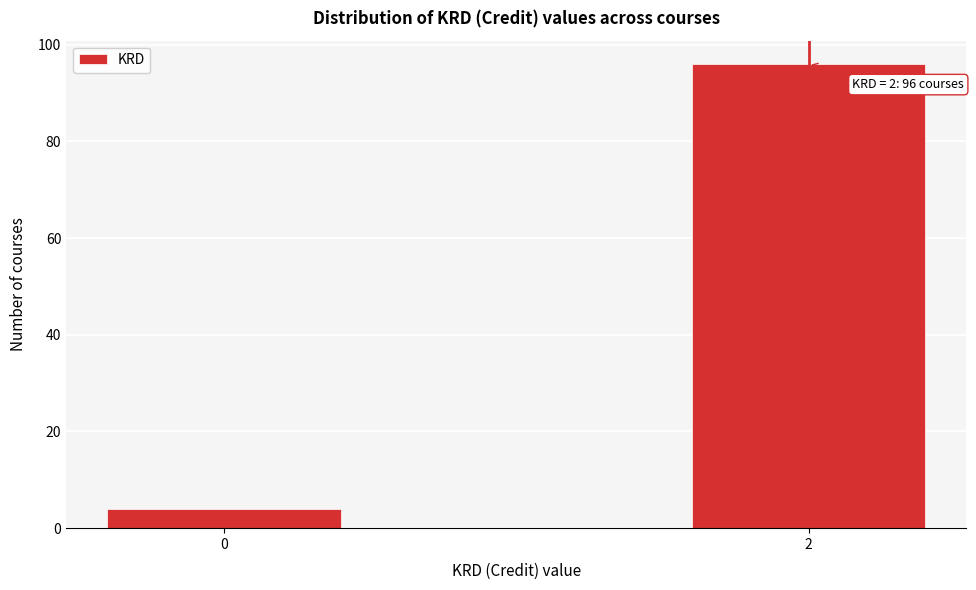

Reading right to left, what are all the values shown in this chart?

2=96	0=4